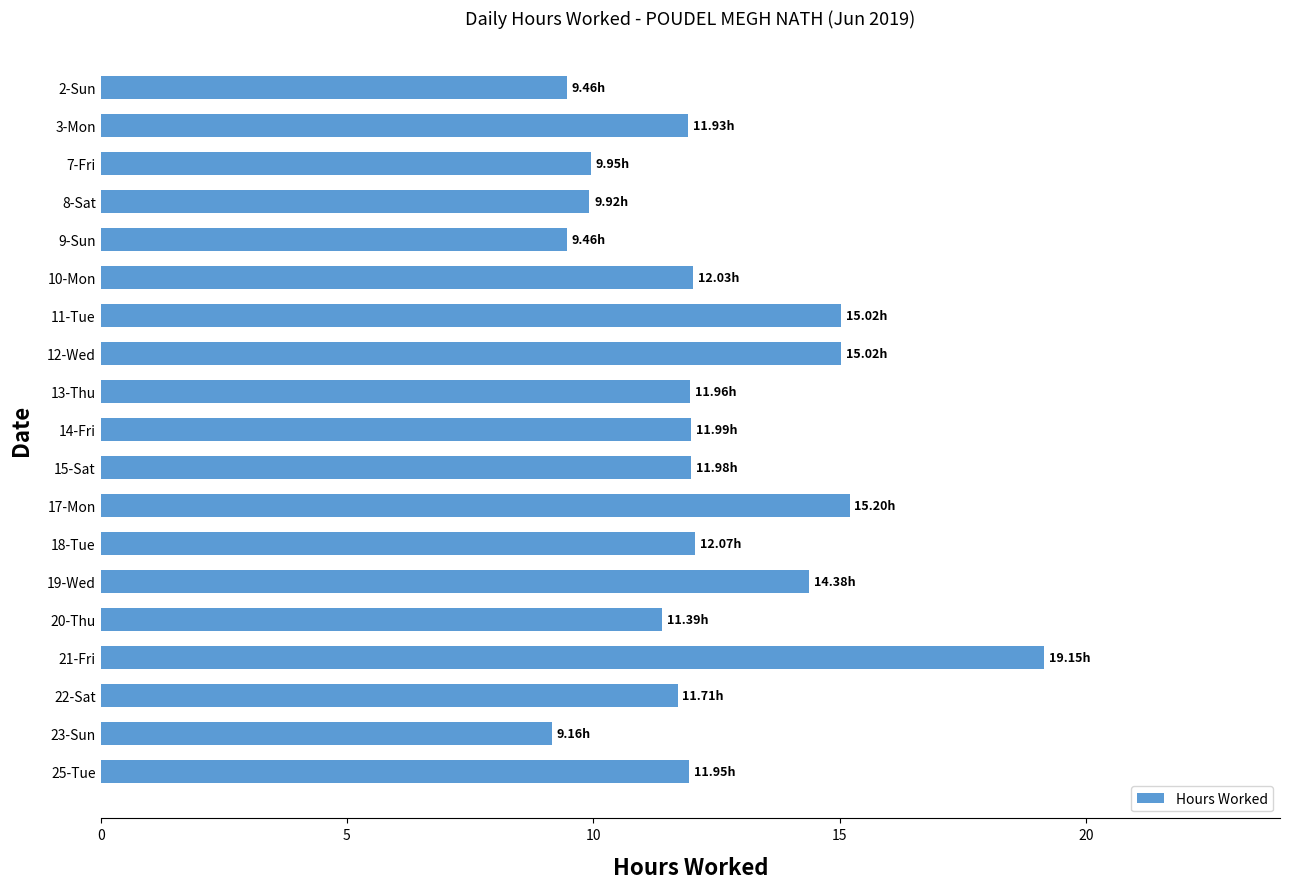

What is the difference between the second highest and minimum values?

6.0